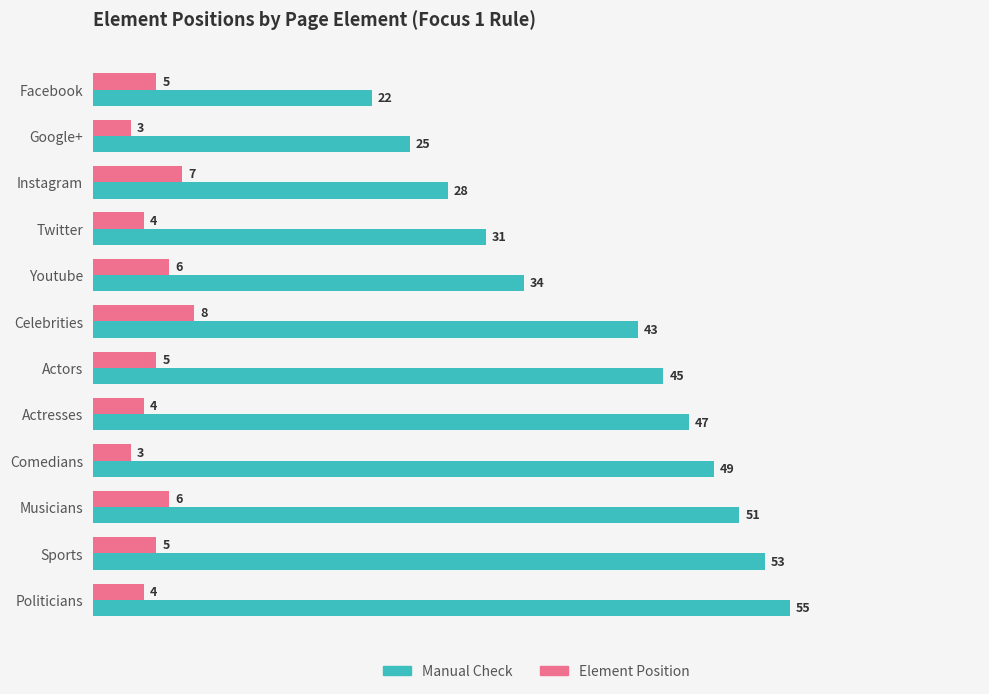

What is the average value of the Manual Check series?

40